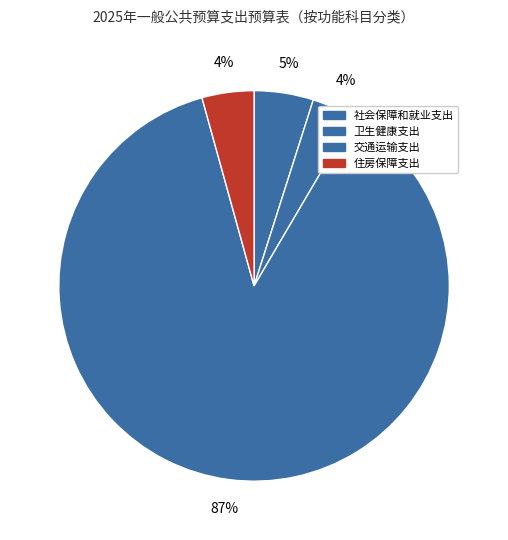

Which slice is the smallest?

卫生健康支出